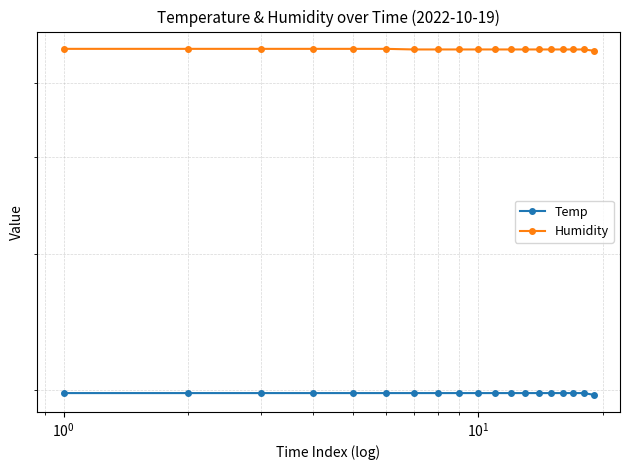

Read the Temp value at $\mathdefault{10^{0}}$.

19.8